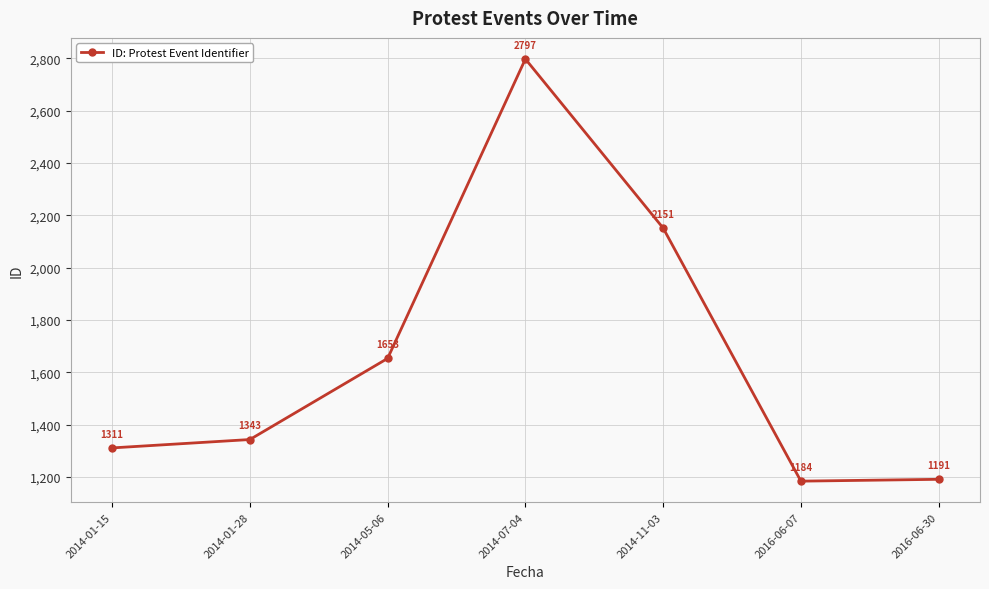

What is the minimum value shown in the chart?

1184